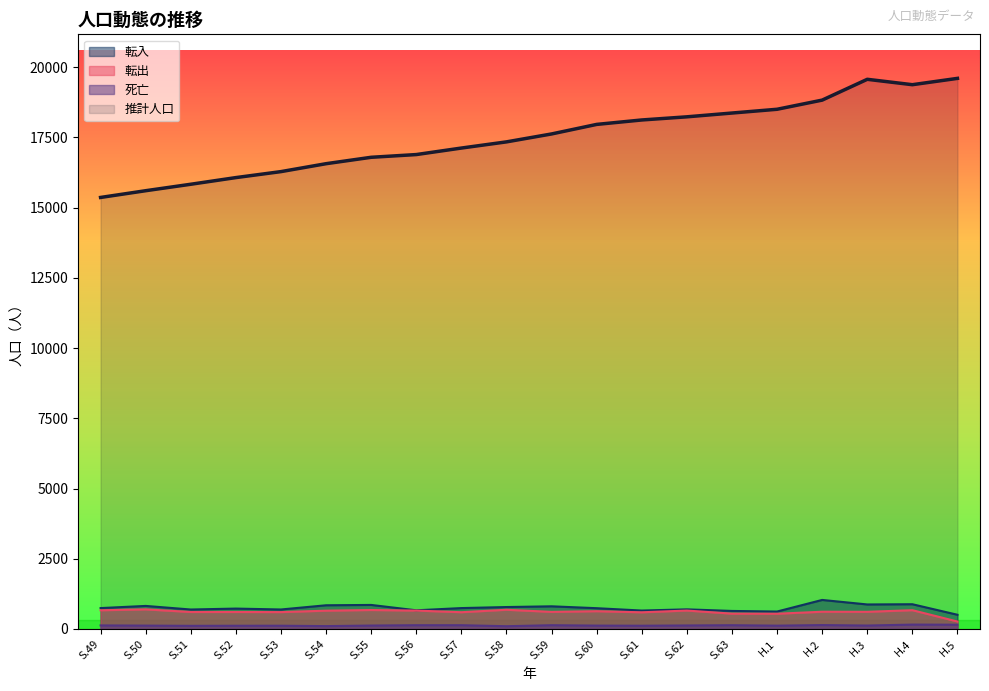

True or false: 転入 has a value of 879 at H.4.

True